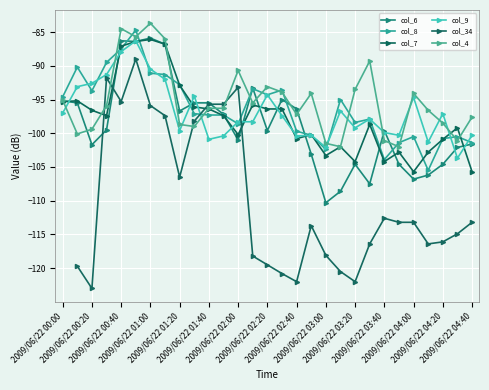

Which series ends up on top after the final intersection of col_34 and col_6?

col_6